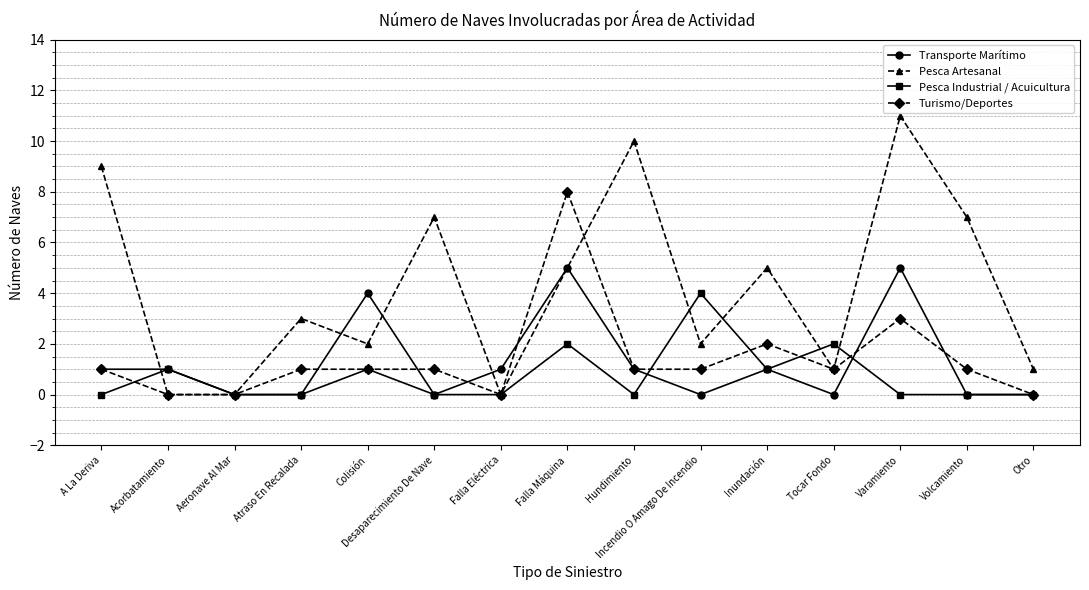

What is the difference between the maximum and minimum values in the Pesca Artesanal series?

11